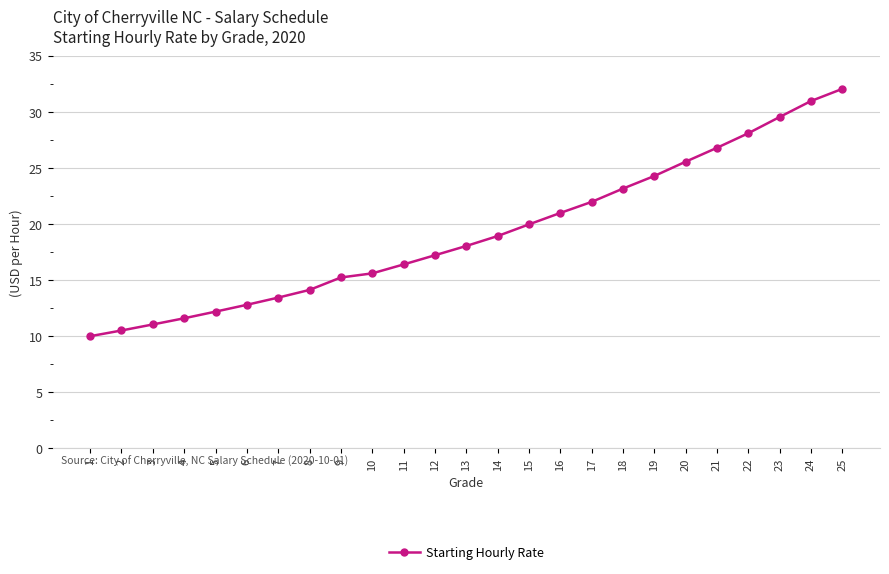

Reading right to left, transcribe all the data shown in this chart.

32.1	31.0	29.5	28.1	26.8	25.6	24.3	23.2	22.0	21.0	20.0	18.9	18.0	17.2	16.4	15.6	15.2	14.1	13.4	12.8	12.2	11.6	11.0	10.5	10.0